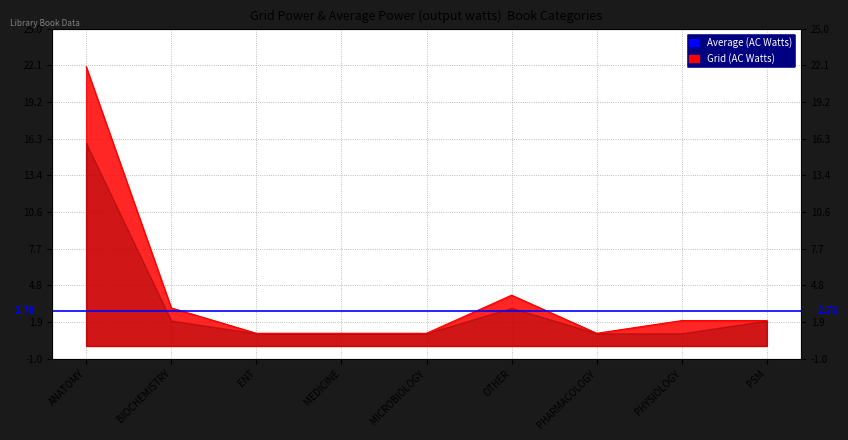

Count the number of values greater than 2.

3